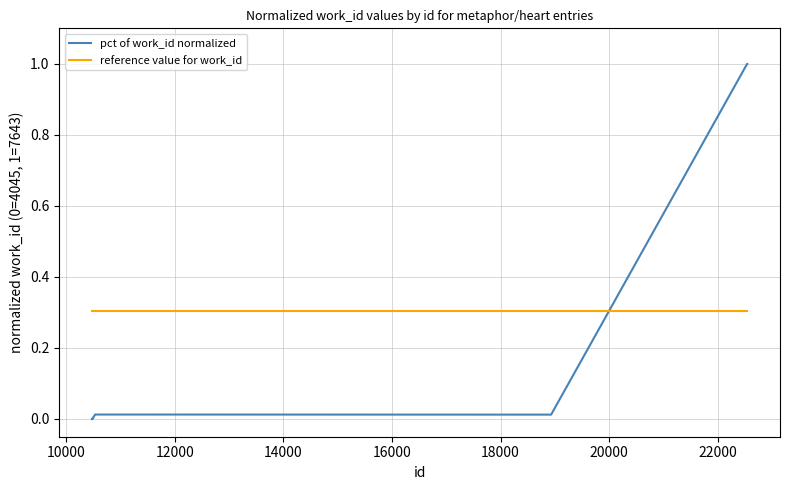

After their last crossing, which series has the higher values: pct of work_id normalized or reference value for work_id?

pct of work_id normalized